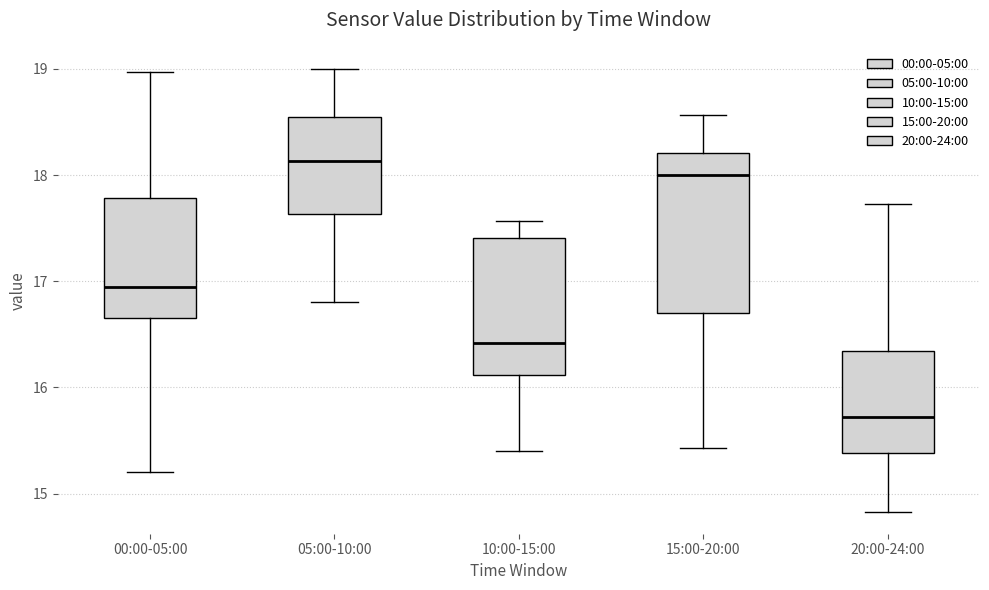

Which box's median line is the lowest?

20:00-24:00